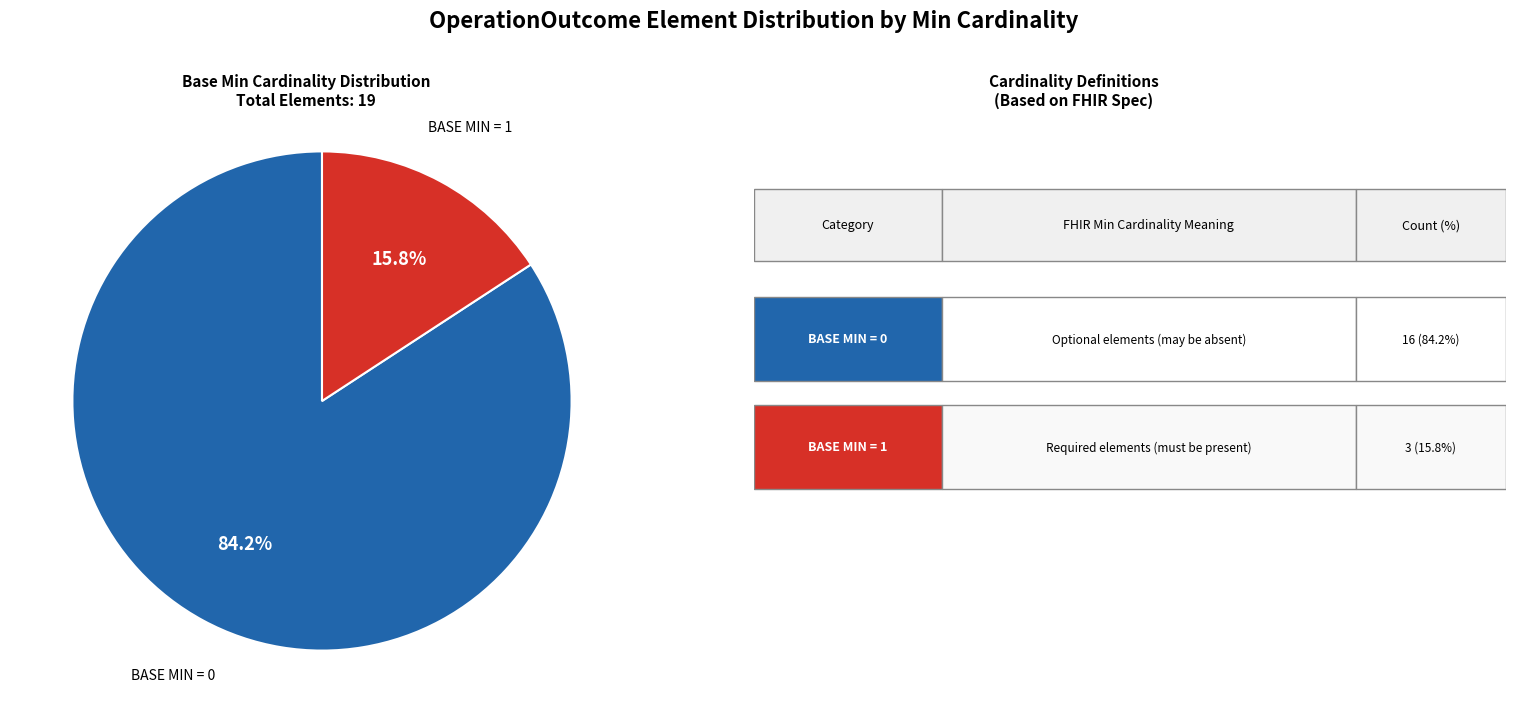

Is there any slice that represents more than half of the pie?

Yes